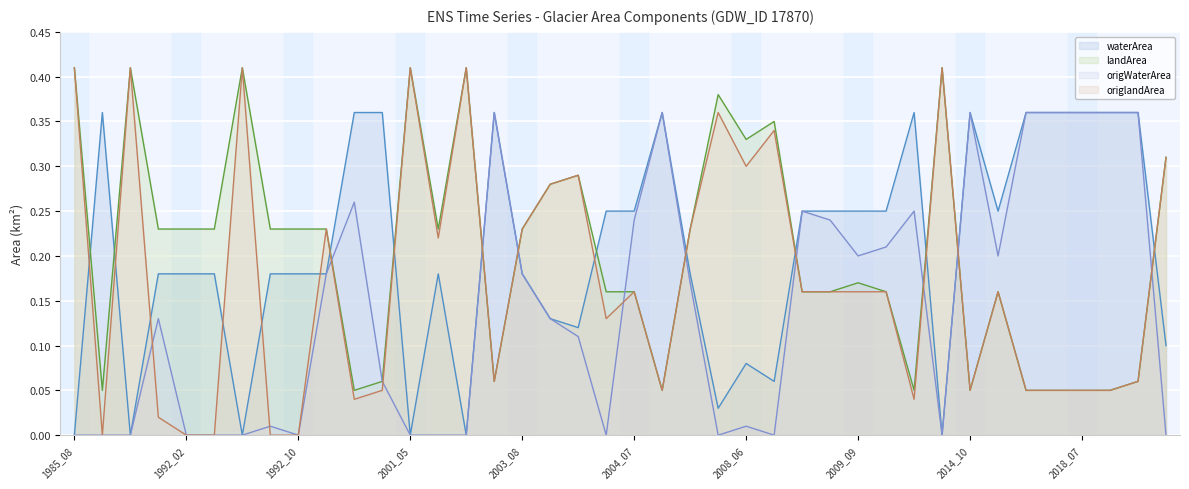

The value of waterArea (line) at 10 is 0.6. True or false?

False